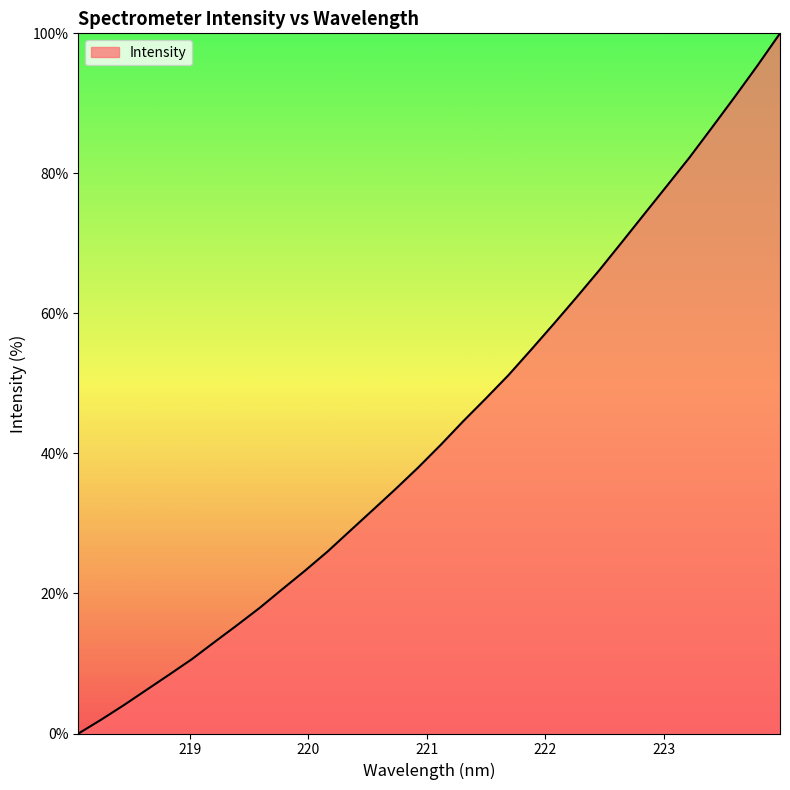

Reading left to right, extract all data points from this chart.

0.0	2.0	4.0	6.2	8.4	10.6	13.1	15.5	17.9	20.6	23.3	26.0	29.0	31.9	34.9	38.0	41.2	44.6	47.9	51.2	54.8	58.5	62.3	66.1	70.2	74.2	78.2	82.3	86.6	90.9	95.4	100.0